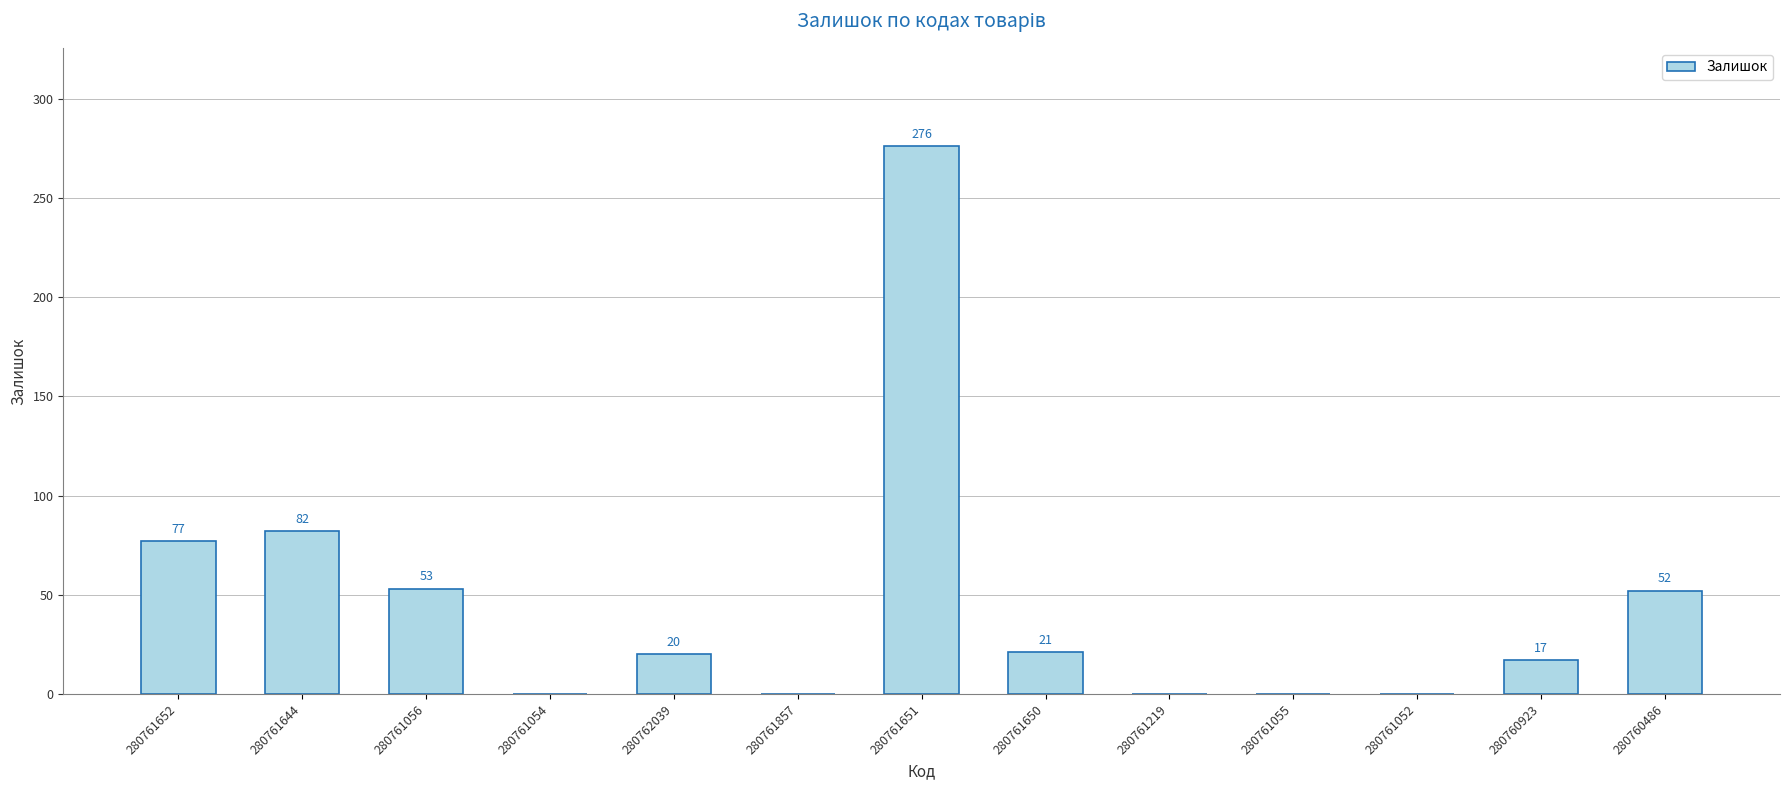

The value at 280761052 is -140. True or false?

False